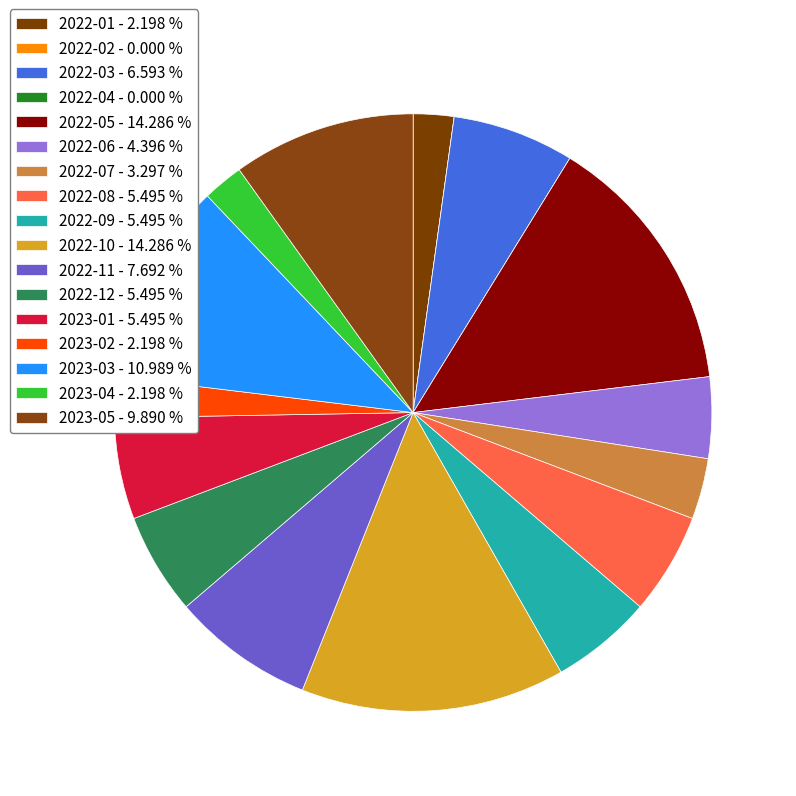

Rank the categories by value from highest to lowest.

2022-05, 2022-10, 2023-03, 2023-05, 2022-11, 2022-03, 2022-08, 2022-09, 2022-12, 2023-01, 2022-06, 2022-07, 2022-01, 2023-02, 2023-04, 2022-02, 2022-04